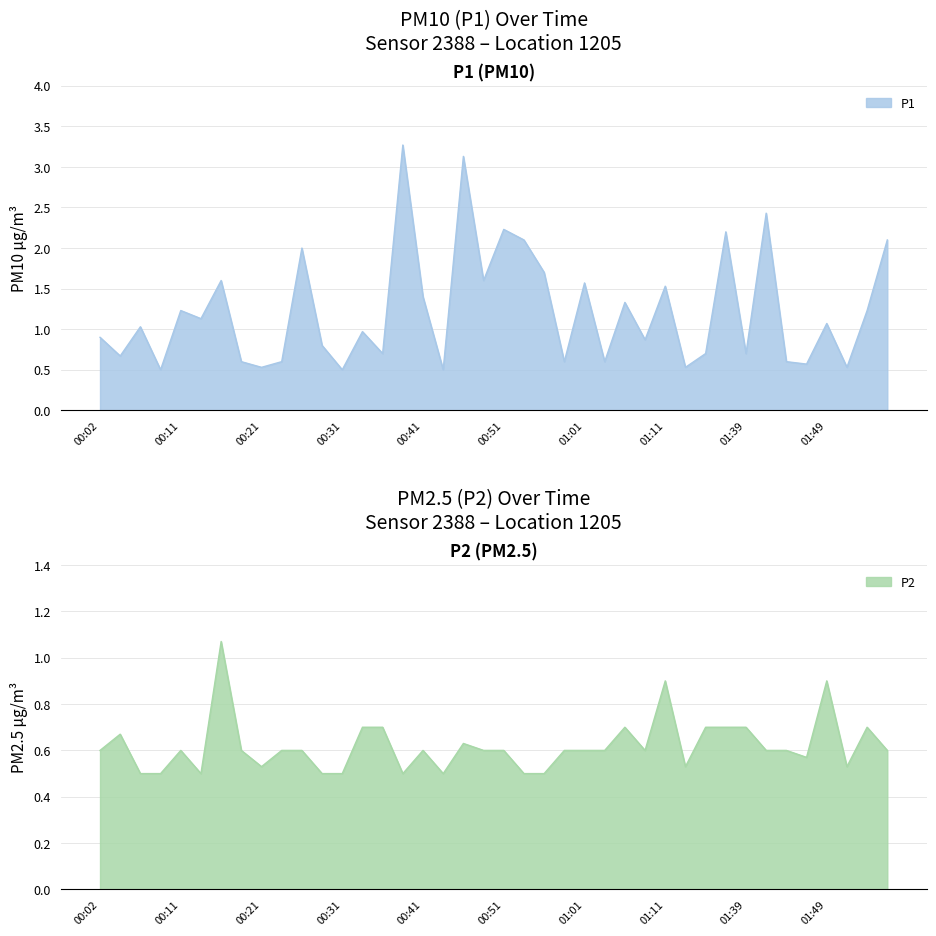

True or false: P2 and P1 cross at least once.

False